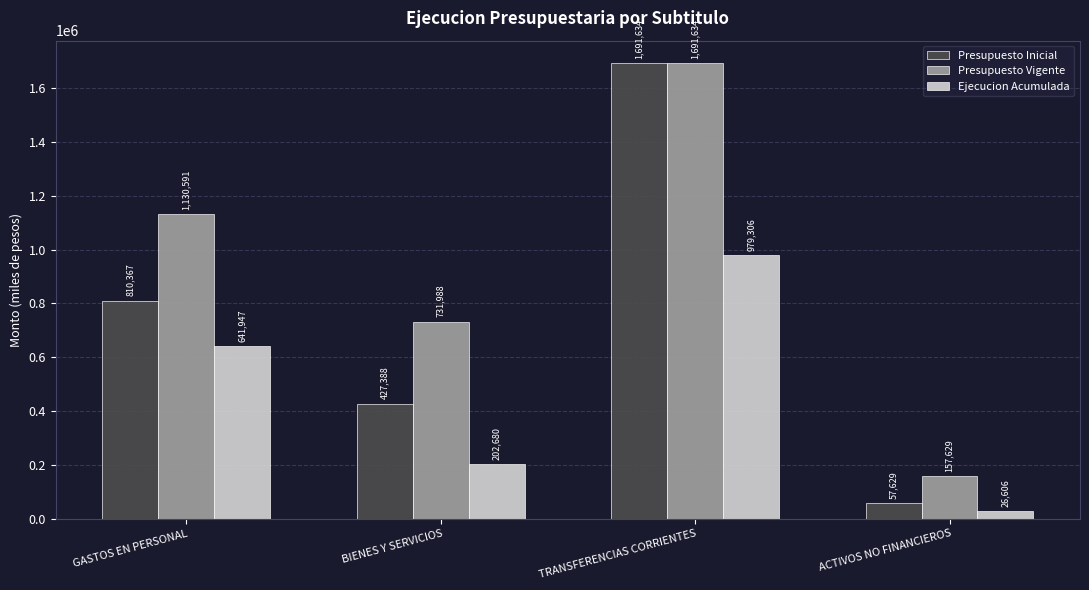

At which category does the chart reach its peak across all series?

TRANSFERENCIAS CORRIENTES